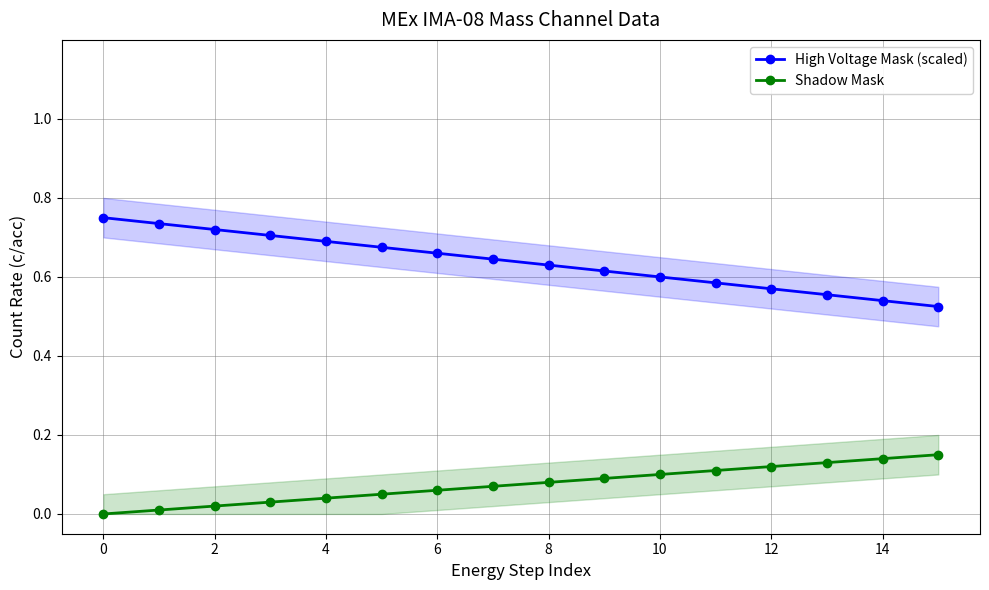

Which category has the lowest value in the High Voltage Mask (scaled) series?

15